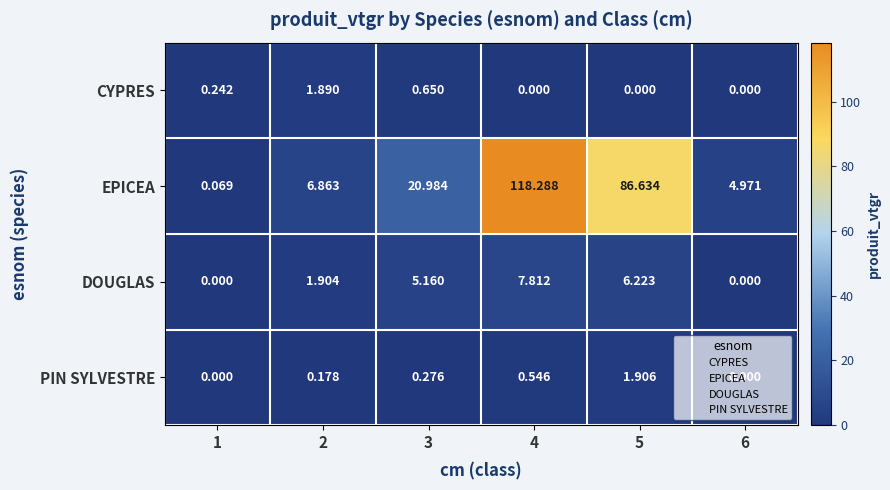

Which series has the widest spread of values?

EPICEA